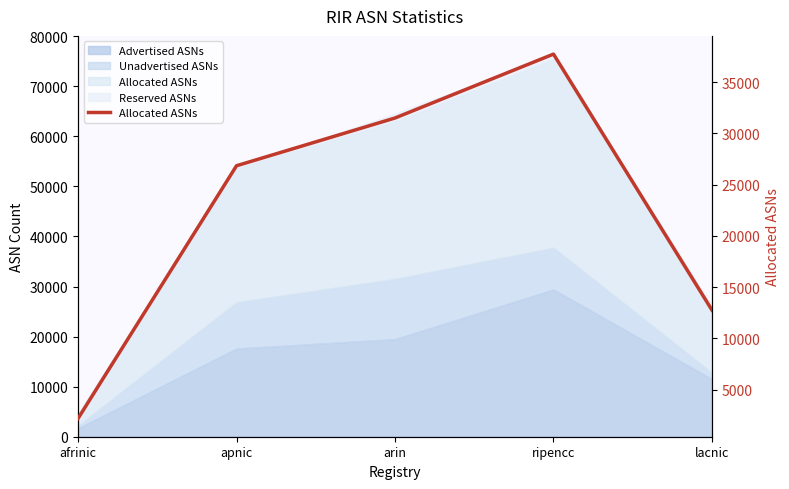

Reading left to right, extract all data points from this chart.

2193	26850	31507	37740	12765